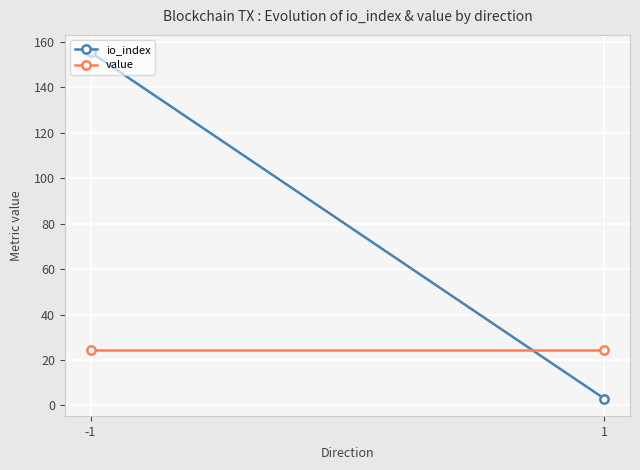

What are all the series names shown in the legend?

io_index, value